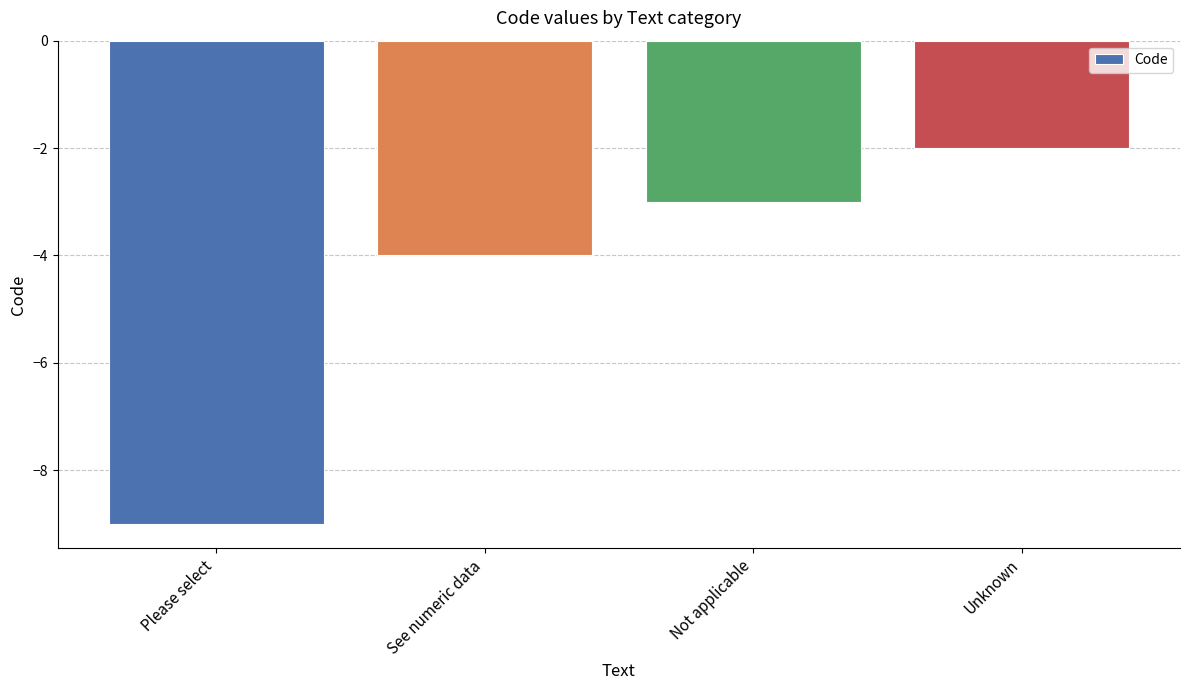

What is the value of the 4th bar from the left?

-2